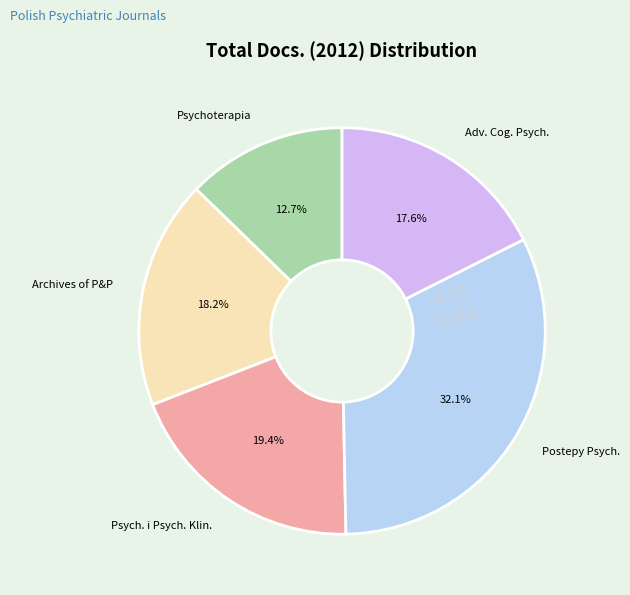

What percentage do Archives of P&P and Postepy Psych. together represent?

50.3%